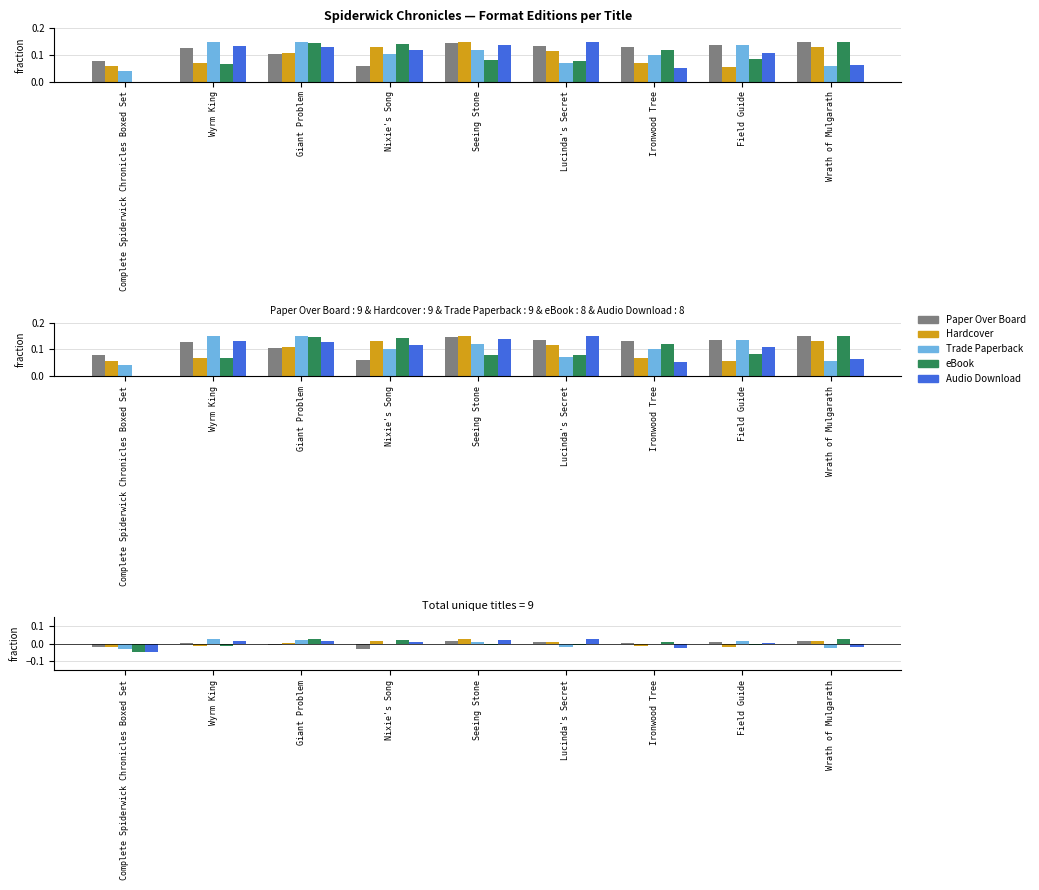

Reading left to right, extract all data points from this chart.

Paper Over Board: 0.1	0.1	0.1	0.1	0.1	0.1	0.1	0.1	0.1
Hardcover: 0.1	0.1	0.1	0.1	0.1	0.1	0.1	0.1	0.1
Trade Paperback: 0.0	0.1	0.1	0.1	0.1	0.1	0.1	0.1	0.1
eBook: 0.0	0.1	0.1	0.1	0.1	0.1	0.1	0.1	0.1
Audio Download: 0.0	0.1	0.1	0.1	0.1	0.1	0.1	0.1	0.1